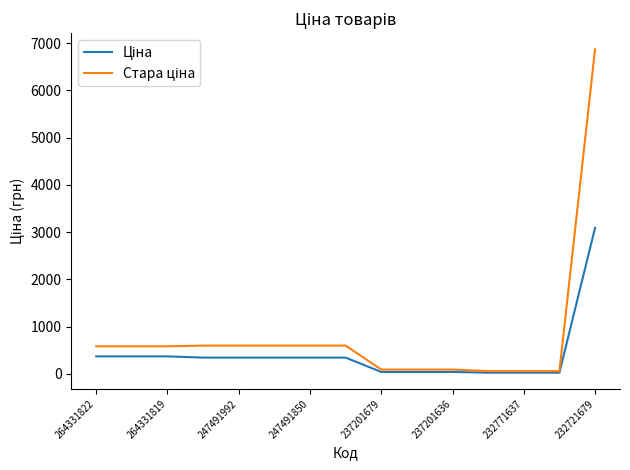

What is the greatest value displayed?

6869.4